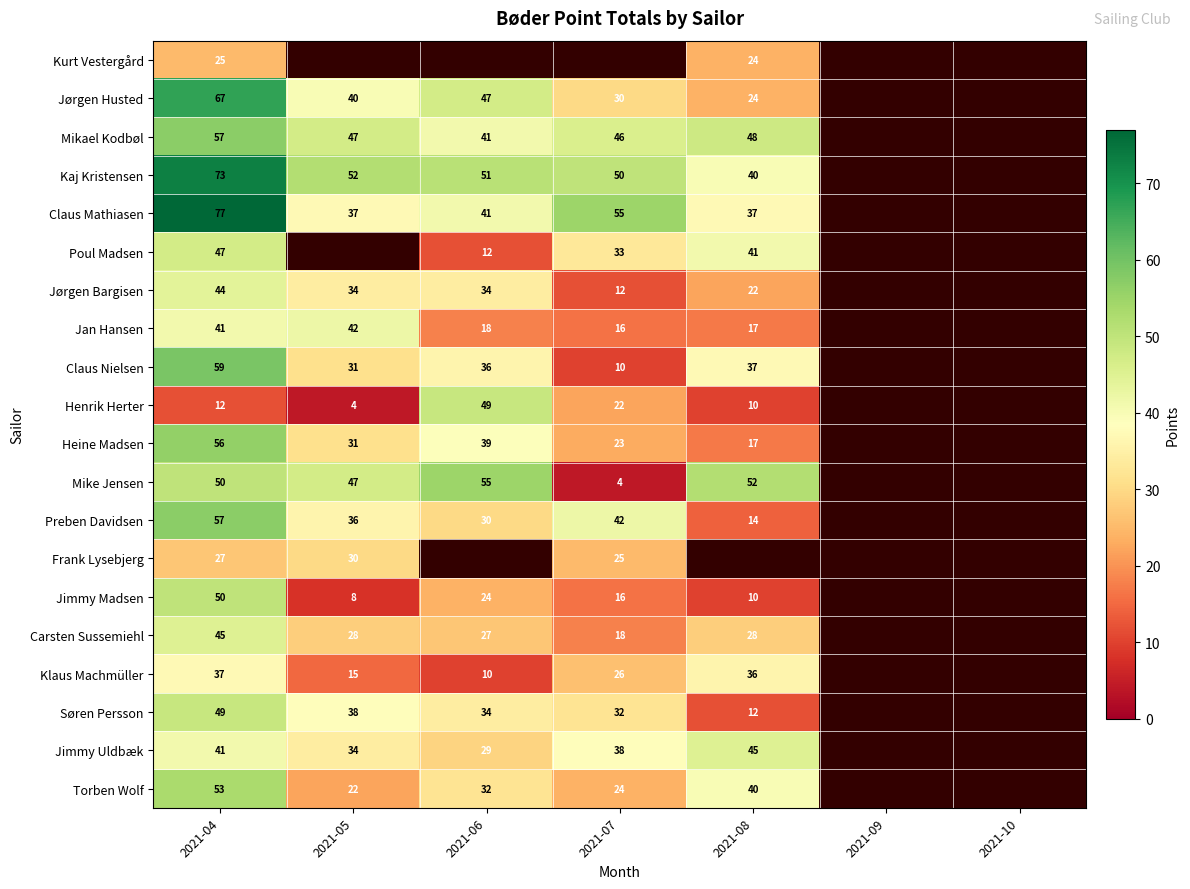

At how many categories does at least one series exceed 28?

5